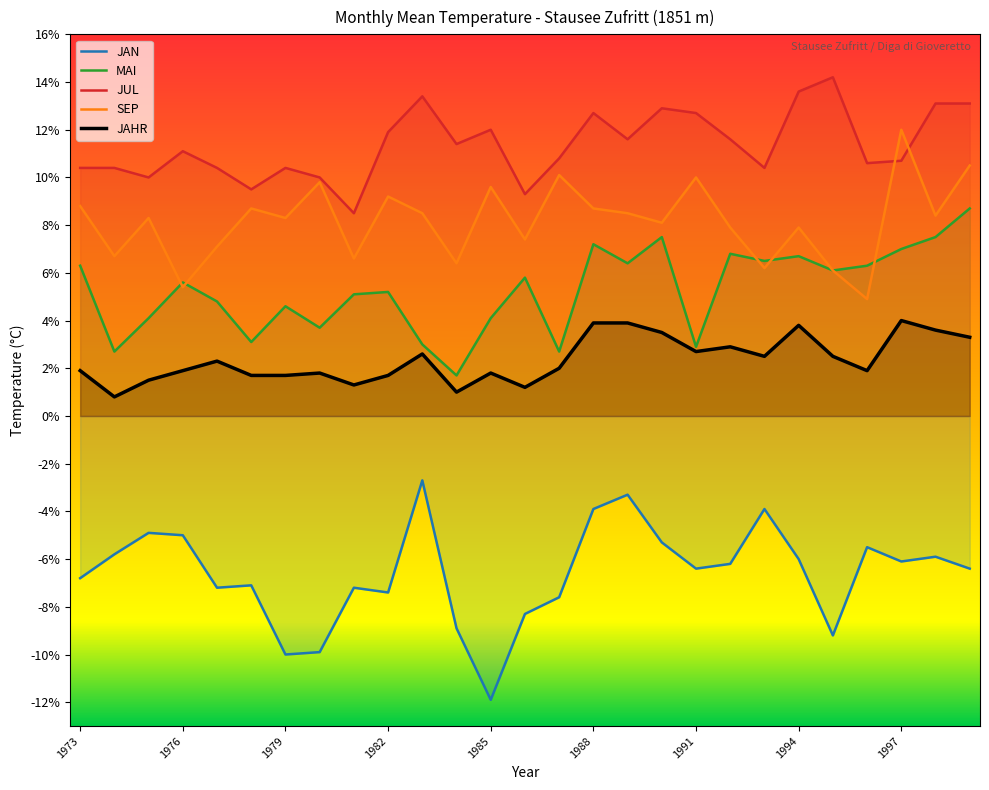

Rank the series at 1988 from highest to lowest value.

JUL, SEP, MAI, JAHR, JAN